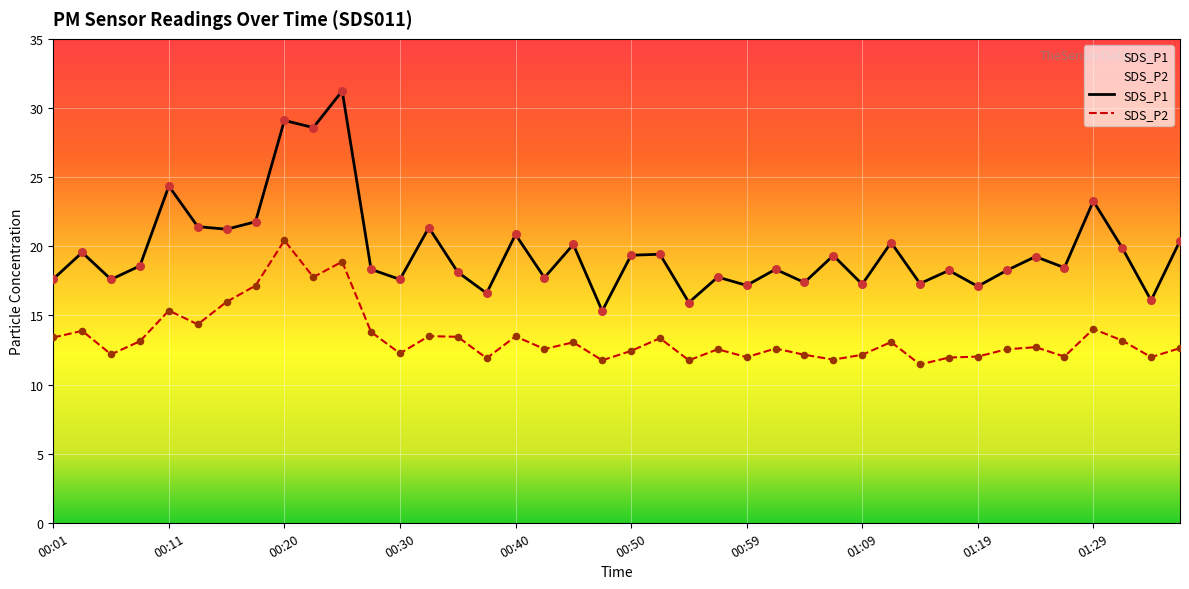

Is the value of SDS_P1 at 01:09 greater than the value of SDS_P2 at 01:09?

Yes